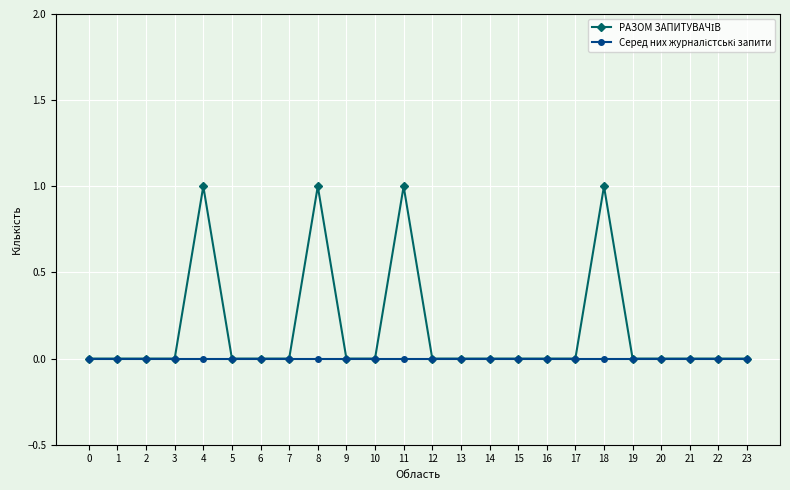

The РАЗОМ ЗАПИТУВАЧІВ series shows 0 at 9. True or false?

False